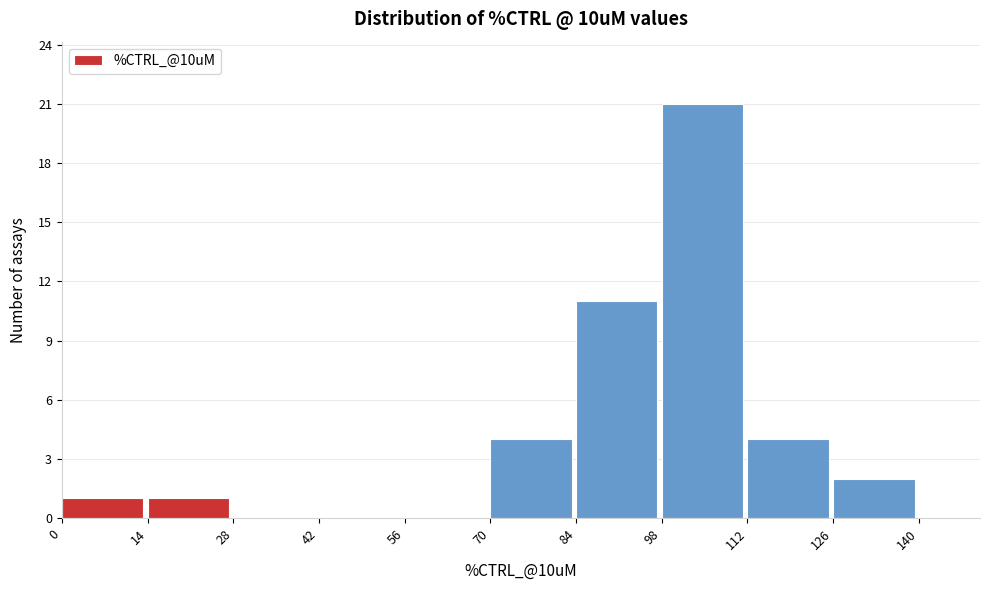

Which range on the x-axis has the tallest bar?

98 to 112